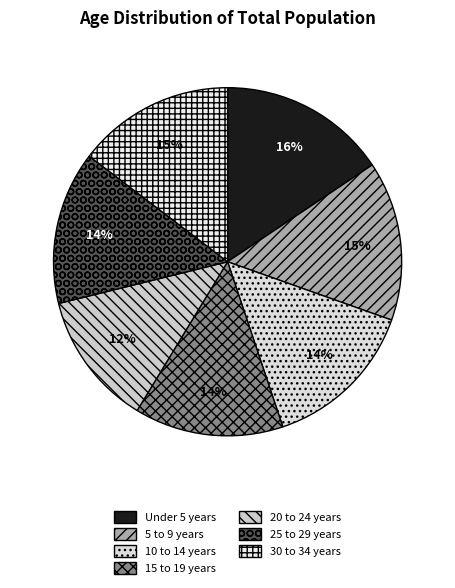

Between 5 to 9 years and 15 to 19 years, which is larger?

5 to 9 years